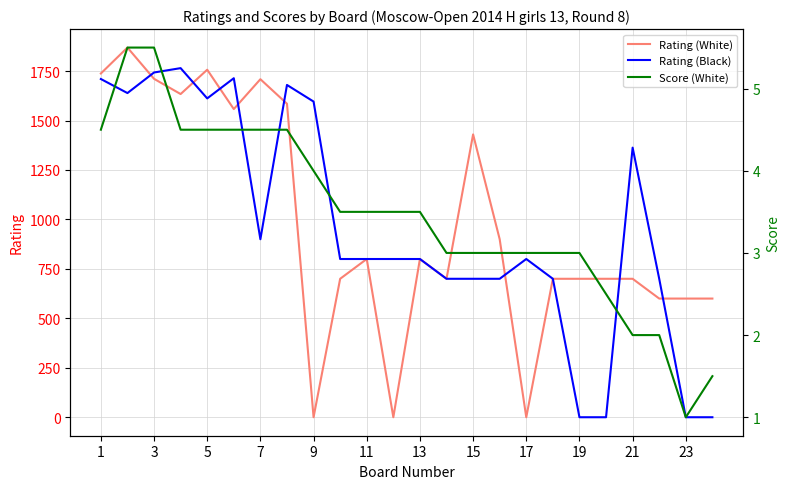

Which series has the widest spread of values?

Rating (White)